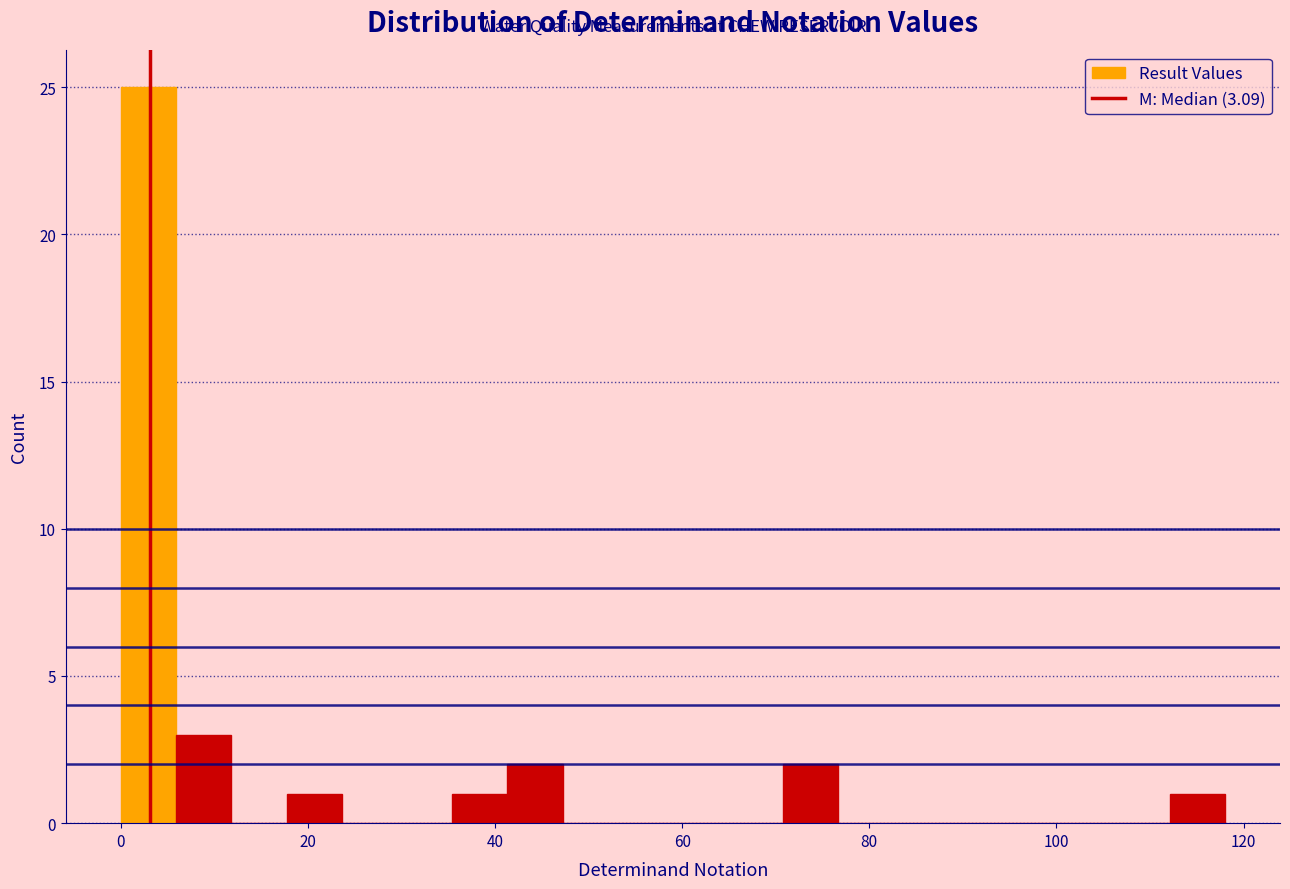

Around what value on the x-axis is the tallest bar? Give the approximate position of its centre, as read against the axis.

2